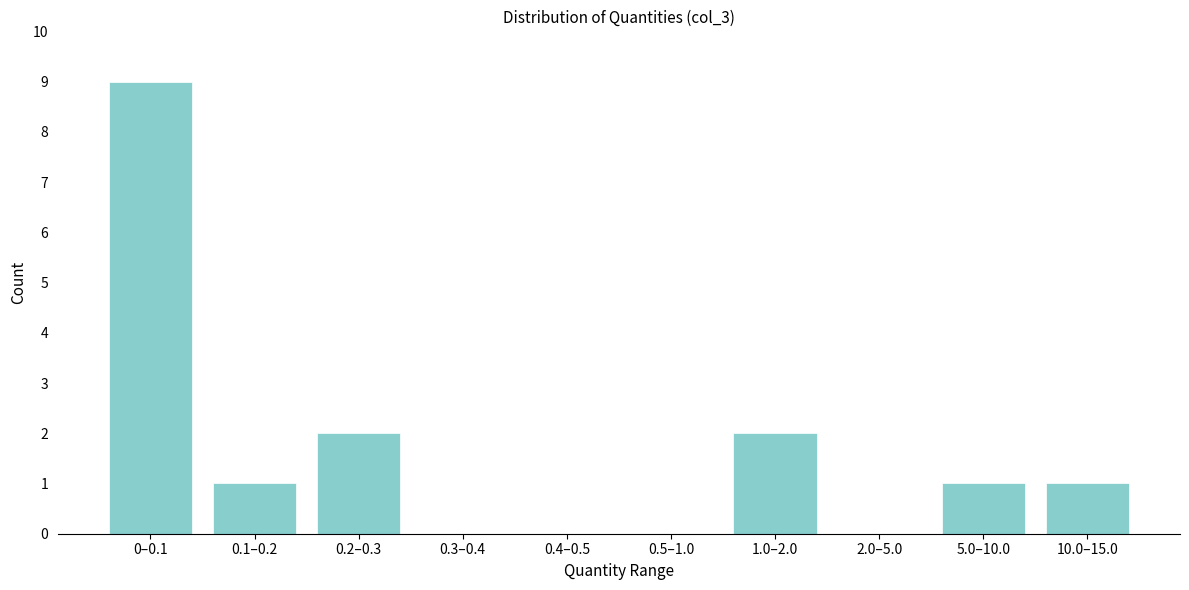

Reading left to right, transcribe all the data shown in this chart.

0–0.1=9	0.1–0.2=1	0.2–0.3=2	0.3–0.4=0	0.4–0.5=0	0.5–1.0=0	1.0–2.0=2	2.0–5.0=0	5.0–10.0=1	10.0–15.0=1